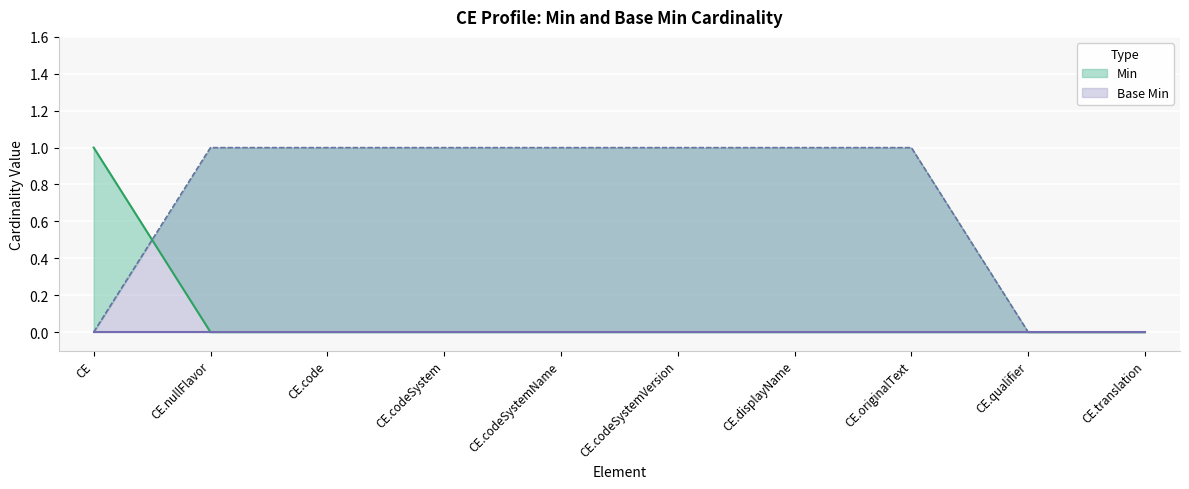

Reading right to left, list all the values displayed in this chart.

0	0	0	0	0	0	0	0	0	1